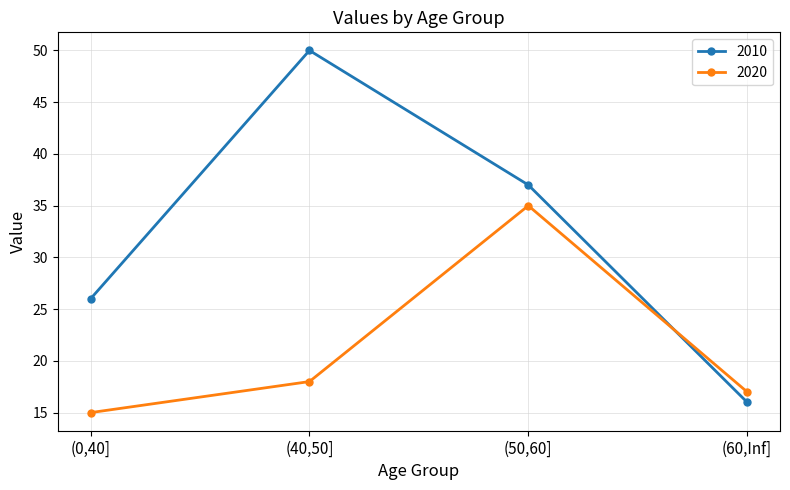

Reading left to right, transcribe all the data shown in this chart.

2010: 26	50	37	16
2020: 15	18	35	17